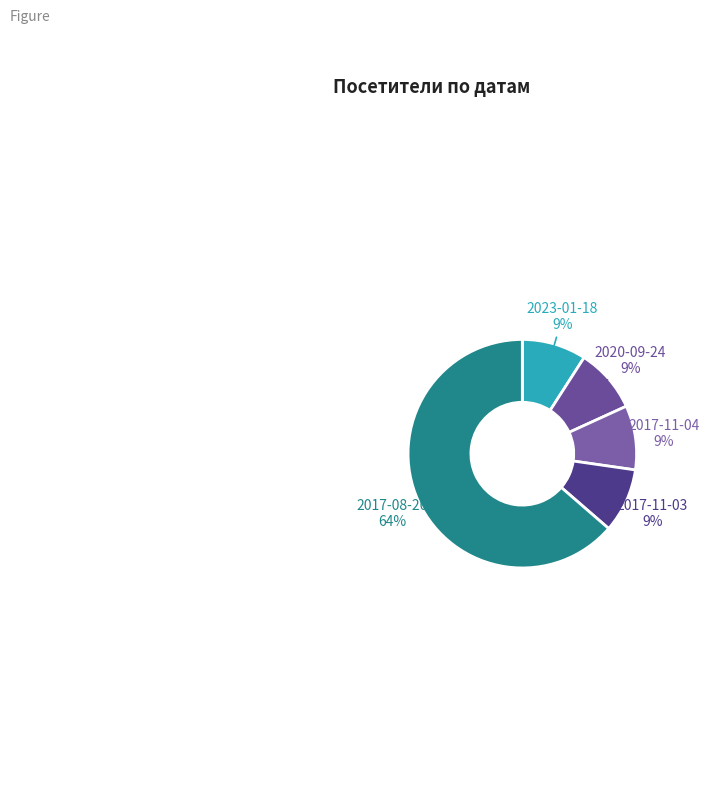

To the nearest percent, what portion does 2017-08-20 represent?

64%